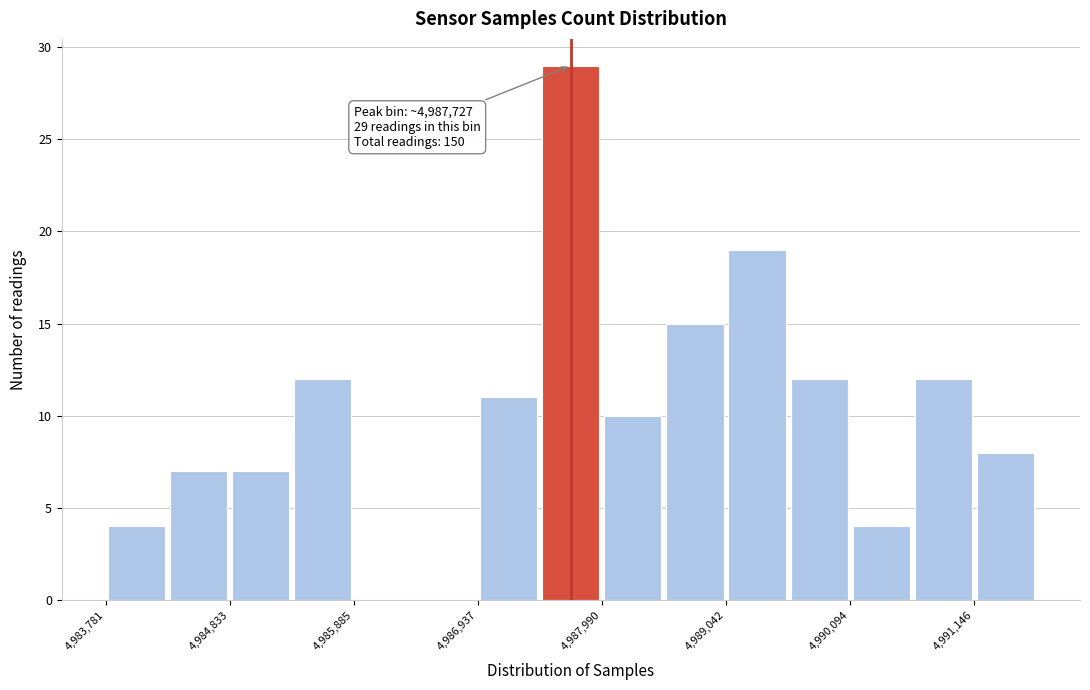

Around what value on the x-axis is the tallest bar? Give the approximate position of its centre, as read against the axis.

4987800